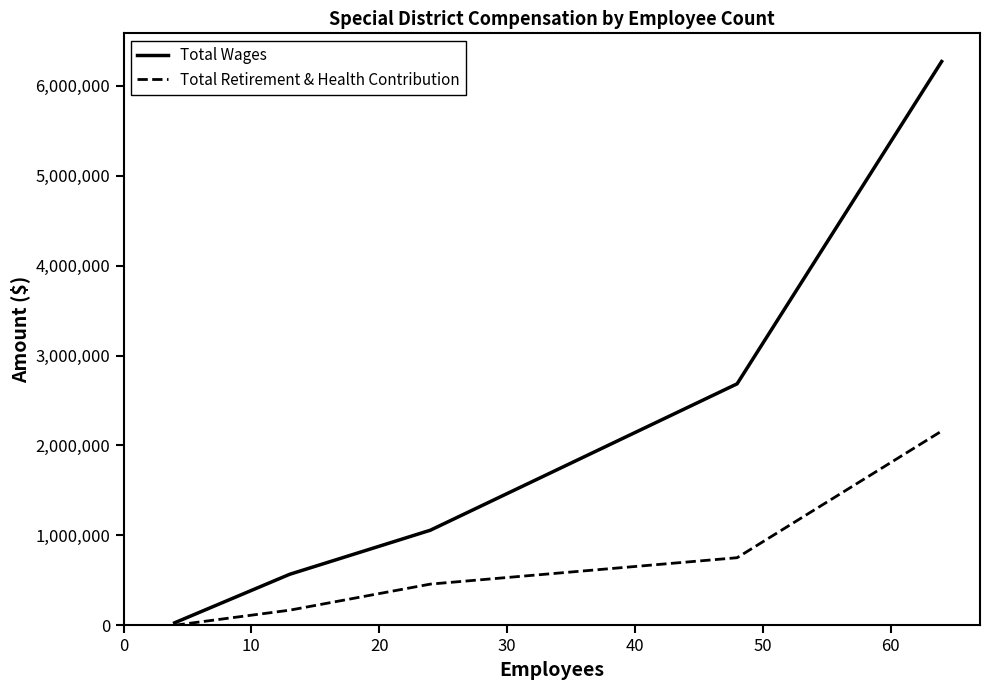

Which series has the largest range (max minus min)?

Total Wages